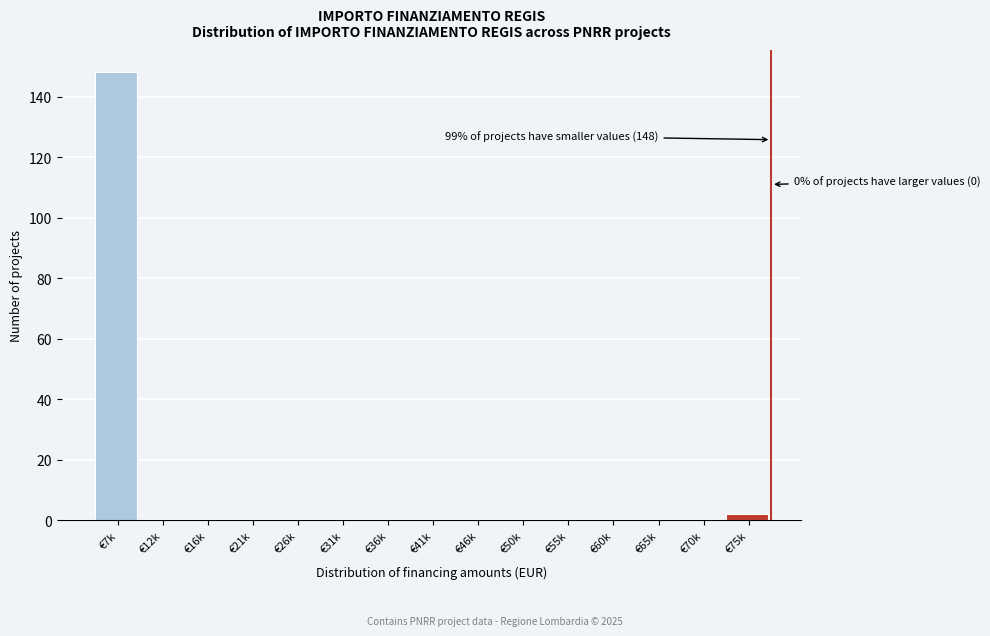

Reading left to right, extract all data points from this chart.

€7k=148	€12k=0	€16k=0	€21k=0	€26k=0	€31k=0	€36k=0	€41k=0	€46k=0	€50k=0	€55k=0	€60k=0	€65k=0	€70k=0	€75k=2